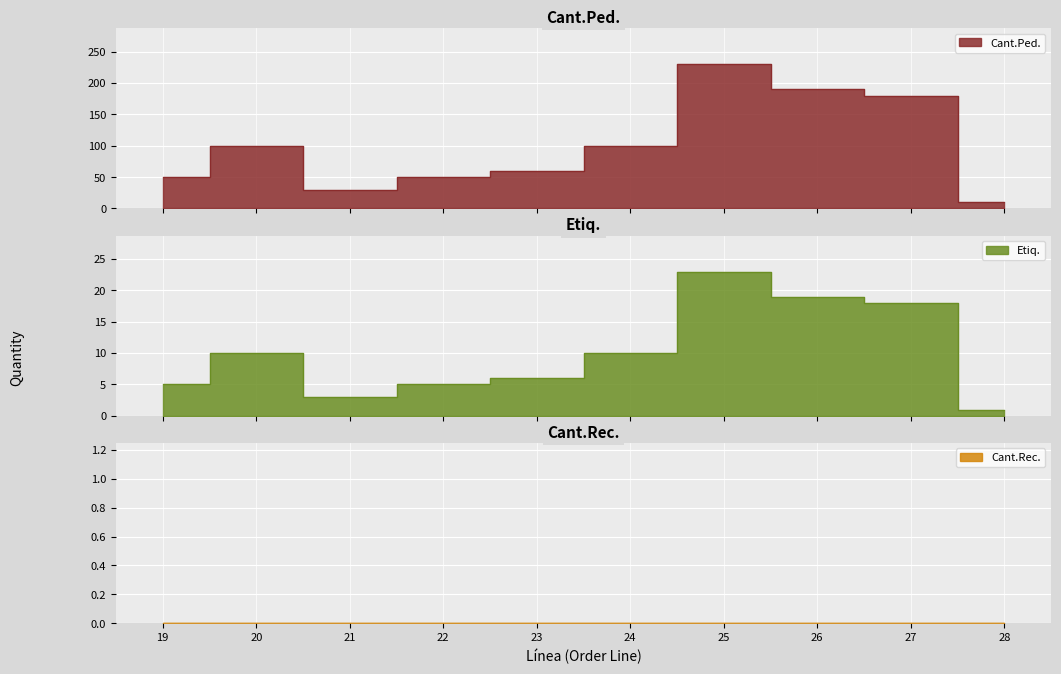

True or false: Etiq. has more than 0 points higher than both neighbors.

True